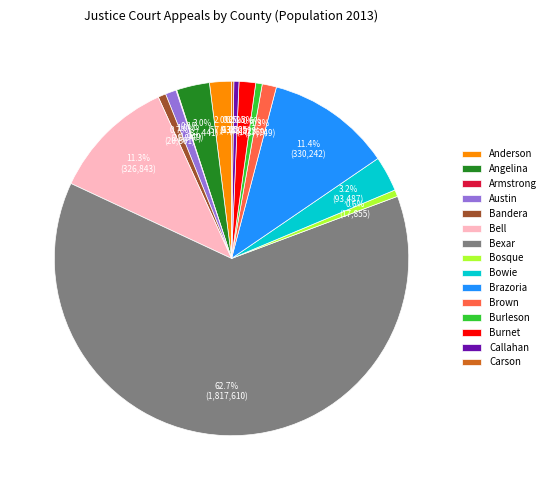

To the nearest percent, what is the difference between the largest and smallest slice percentages?

63%